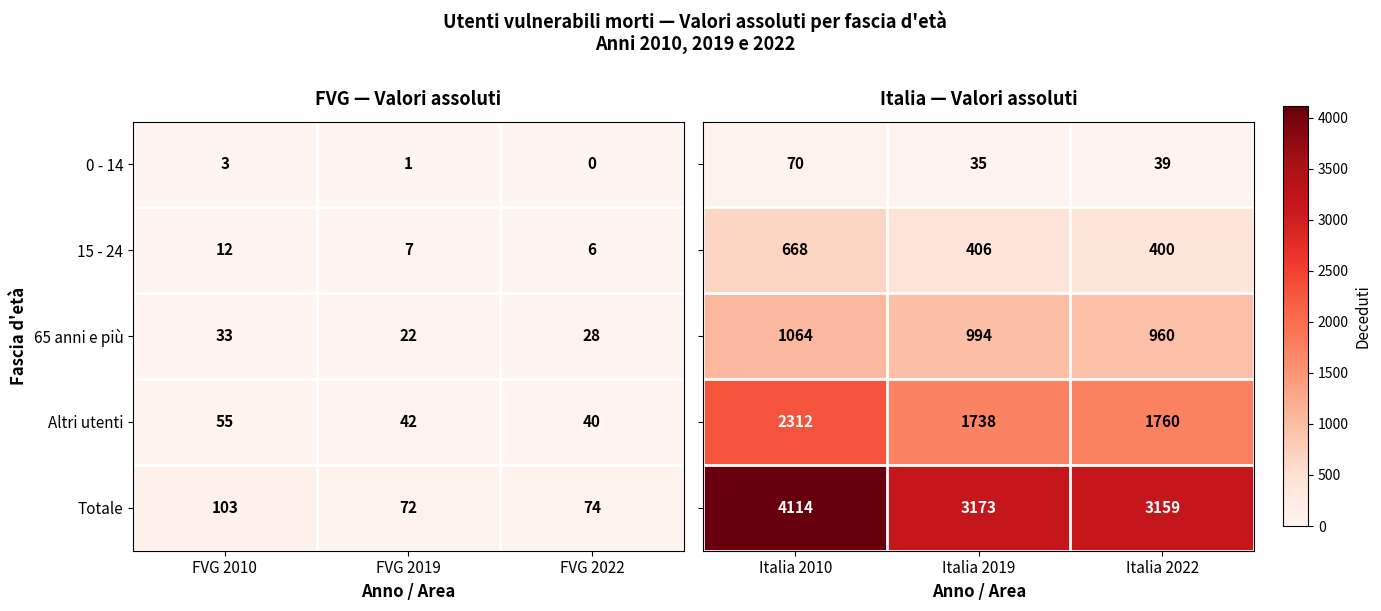

The 15 - 24 series shows 10 at FVG 2019. True or false?

False